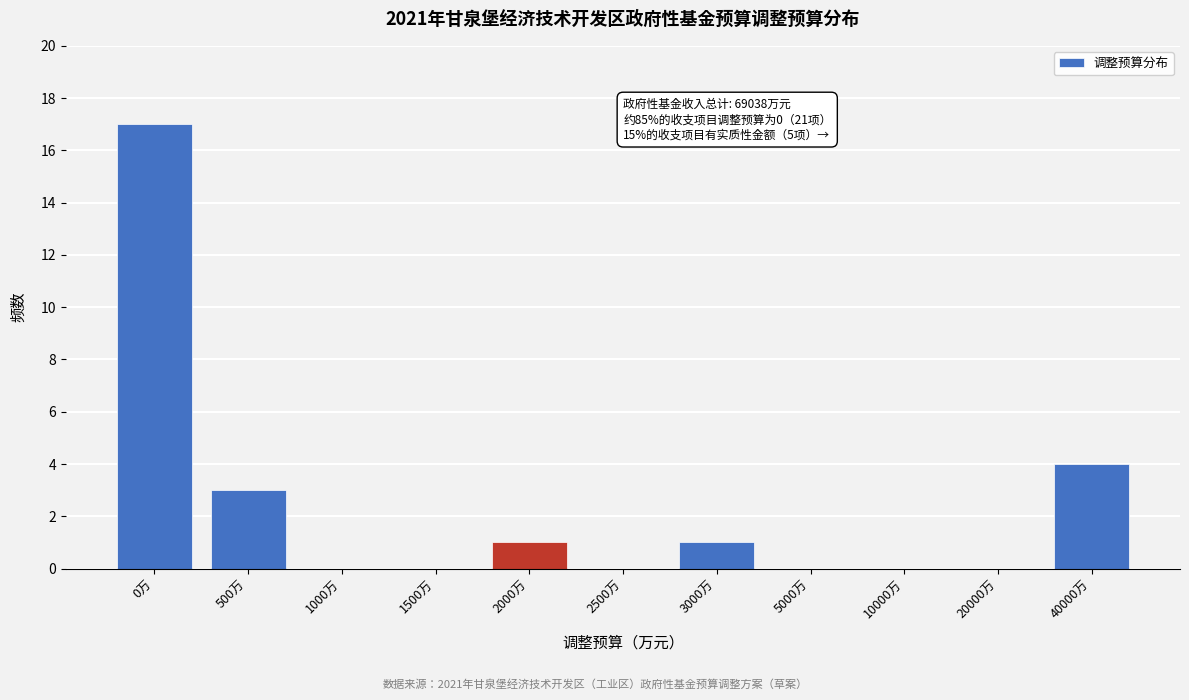

Reading left to right, transcribe all the data shown in this chart.

0万=17	500万=3	1000万=0	1500万=0	2000万=1	2500万=0	3000万=1	5000万=0	10000万=0	20000万=0	40000万=4